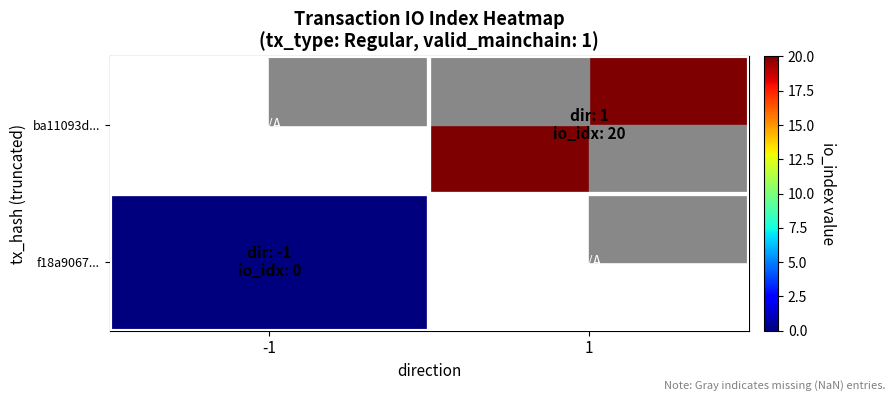

Count the number of categories in the chart.

2